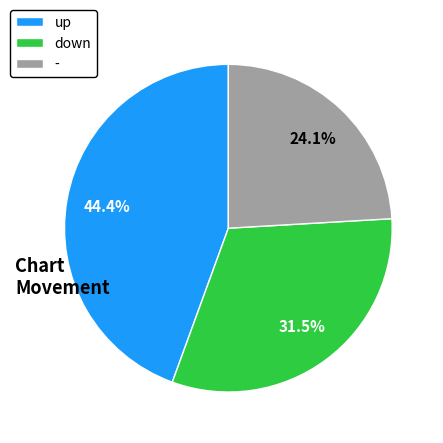

Which has a higher value, up or -?

up